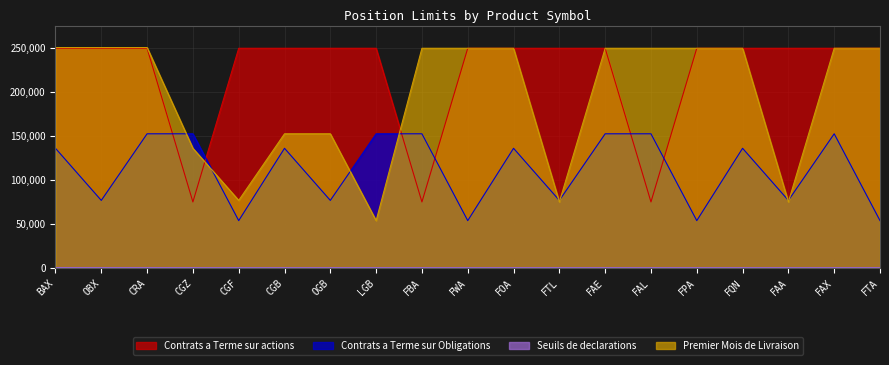

True or false: Contrats a Terme sur Obligations has a value of 240835 at FAE.

False